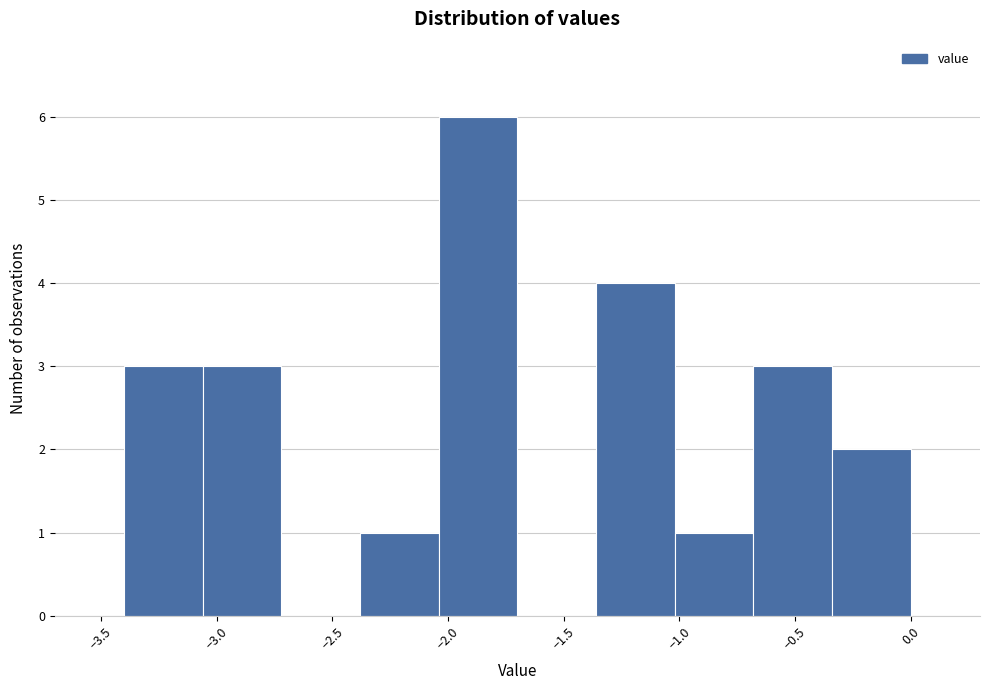

Reading left to right, list every bar in this chart as the range it spans on the x-axis followed by its height. Neither the bar edges nor the heights are printed on the chart, so give them approximately, as read against the axes.

-3.40 to -3.06: 3
-3.06 to -2.72: 3
-2.72 to -2.38: 0
-2.38 to -2.04: 1
-2.04 to -1.70: 6
-1.70 to -1.36: 0
-1.36 to -1.02: 4
-1.02 to -0.68: 1
-0.68 to -0.34: 3
-0.34 to 0.00: 2